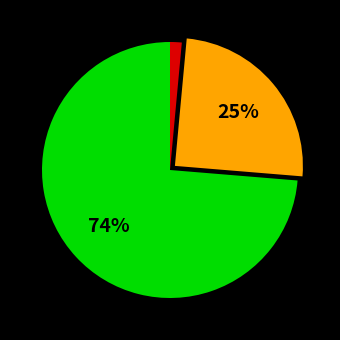

To the nearest percent, what is the average slice percentage?

33%